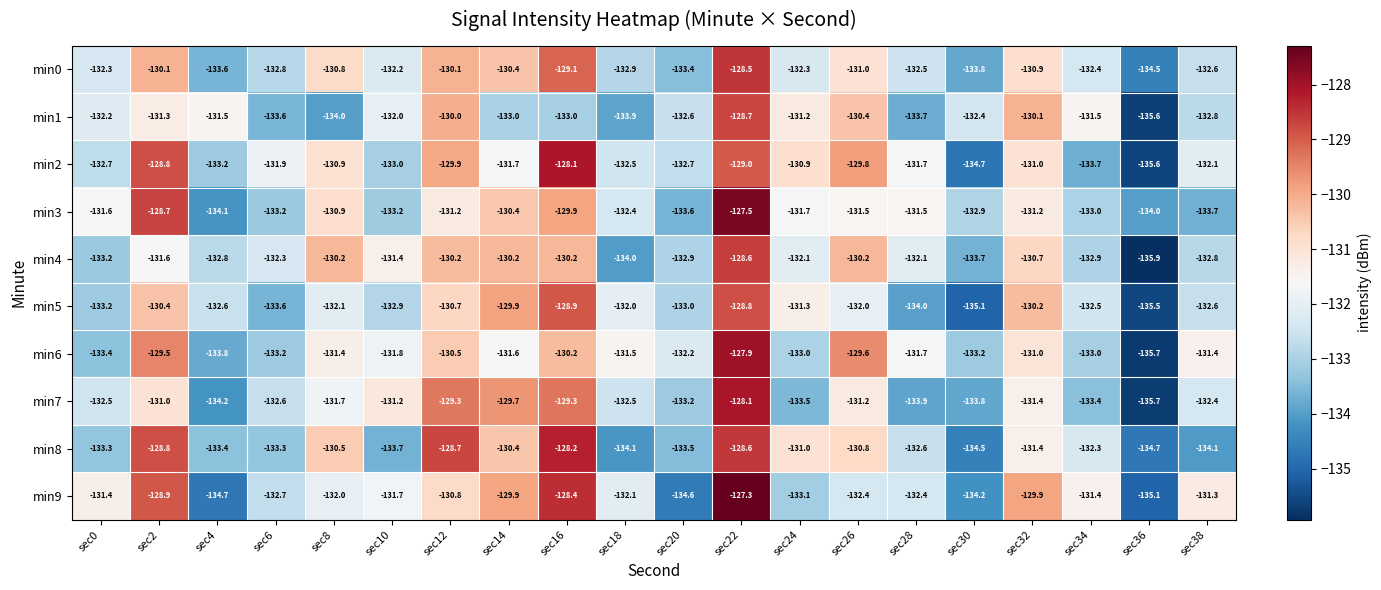

Between sec2 and sec10, which series saw the biggest shift?

min8